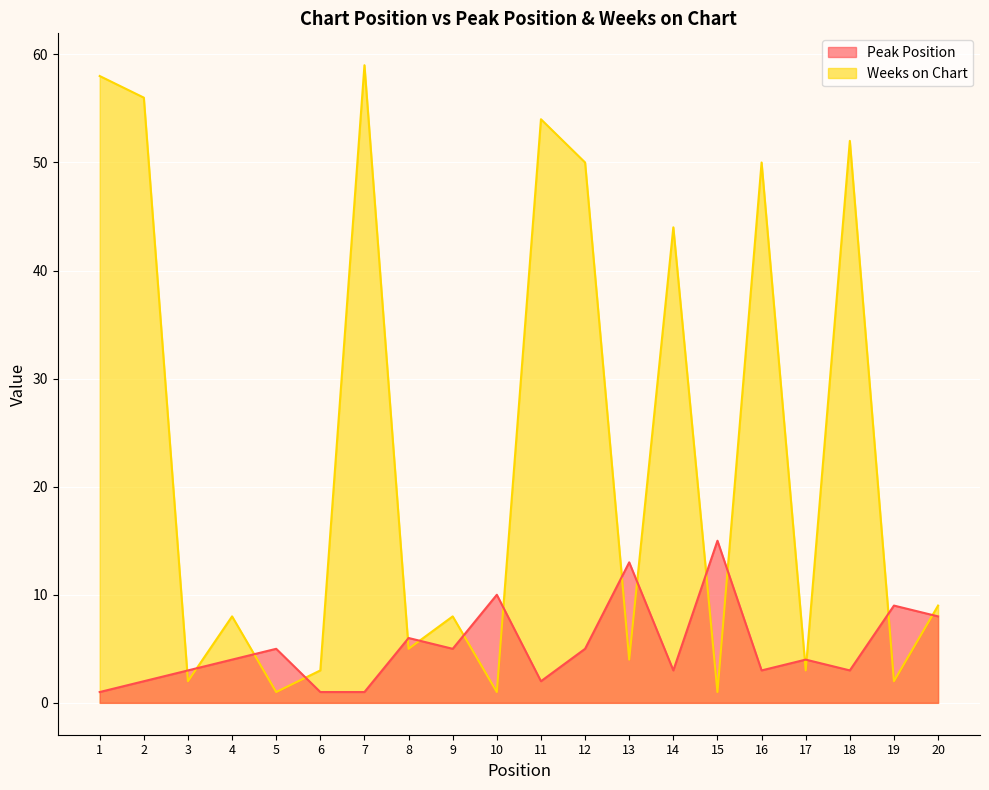

Rank the categories by Weeks on Chart value from lowest to highest.

5, 10, 15, 3, 19, 6, 17, 13, 8, 4, 9, 20, 14, 12, 16, 18, 11, 2, 1, 7